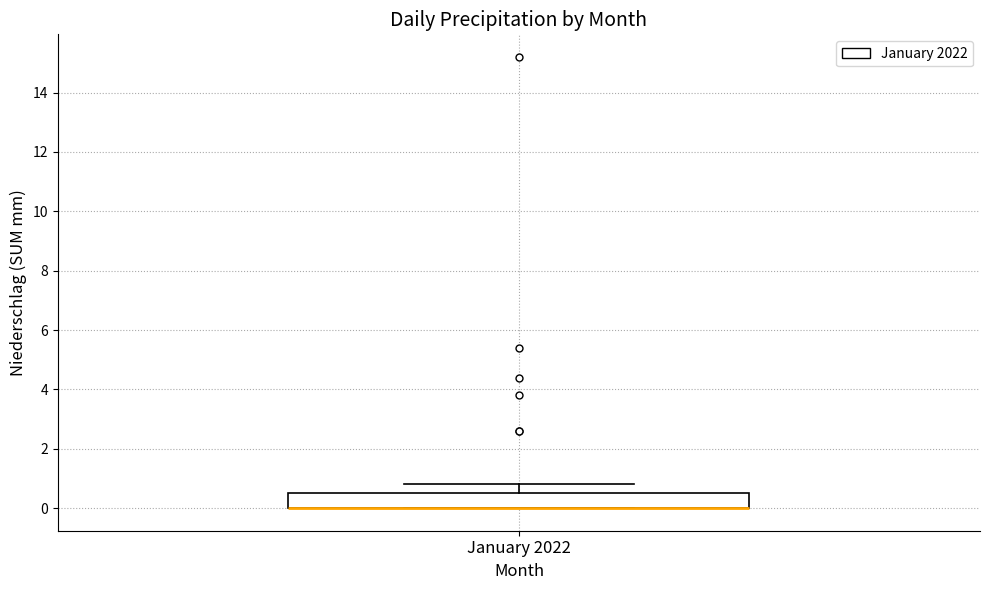

Read this box plot against the y-axis: the position of the median line, the range covered by the box, and the ends of both whiskers. The values are not printed on the chart, so give them approximately, as read against the axis.

median 0.0 (drawn on the box's lower edge), box 0.0 to 0.6, whiskers 0.0 to 0.8